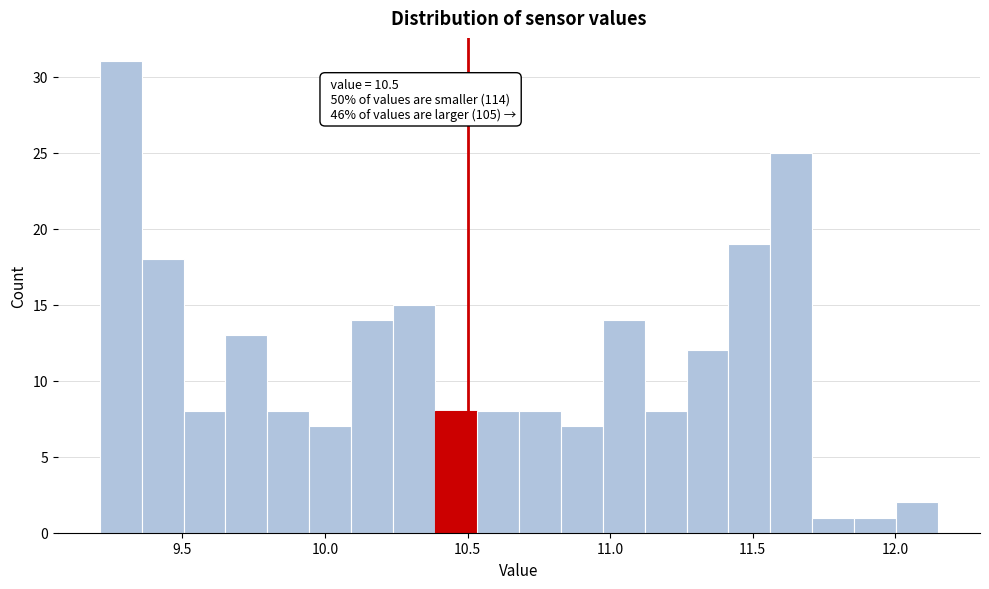

Read against the x-axis, roughly where is the centre of the tallest bar?

9.30